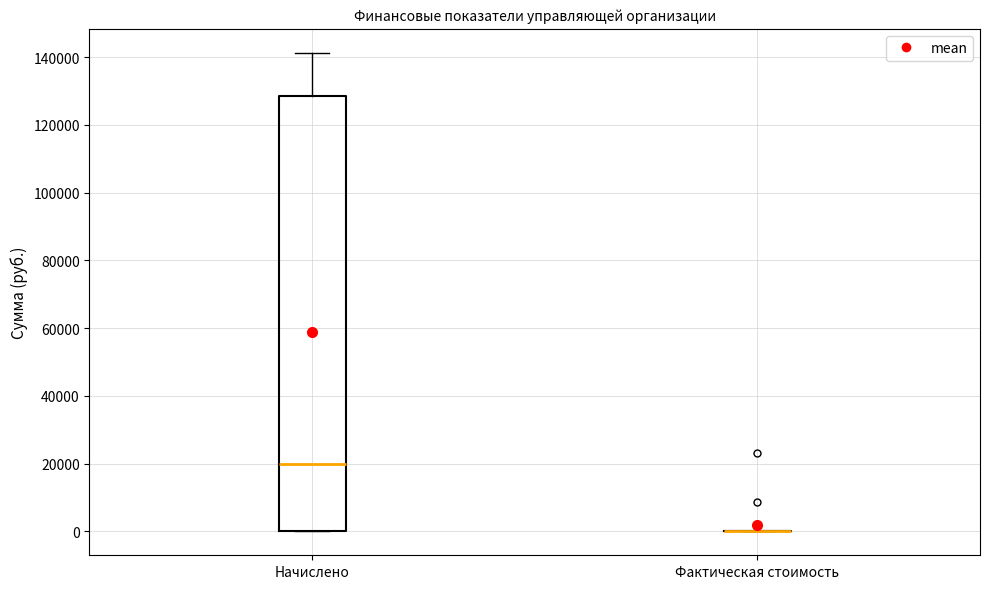

Reading left to right, read every box against the y-axis: the position of its median line, the range the box covers, and the ends of its whiskers. The values are not printed on the chart, so give them approximately, as read against the axis.

Начислено: median 20000, box 0 to 128000, whiskers 0 to 142000
Фактическая стоимость: box collapsed to a line at 0, whiskers 0 to 0